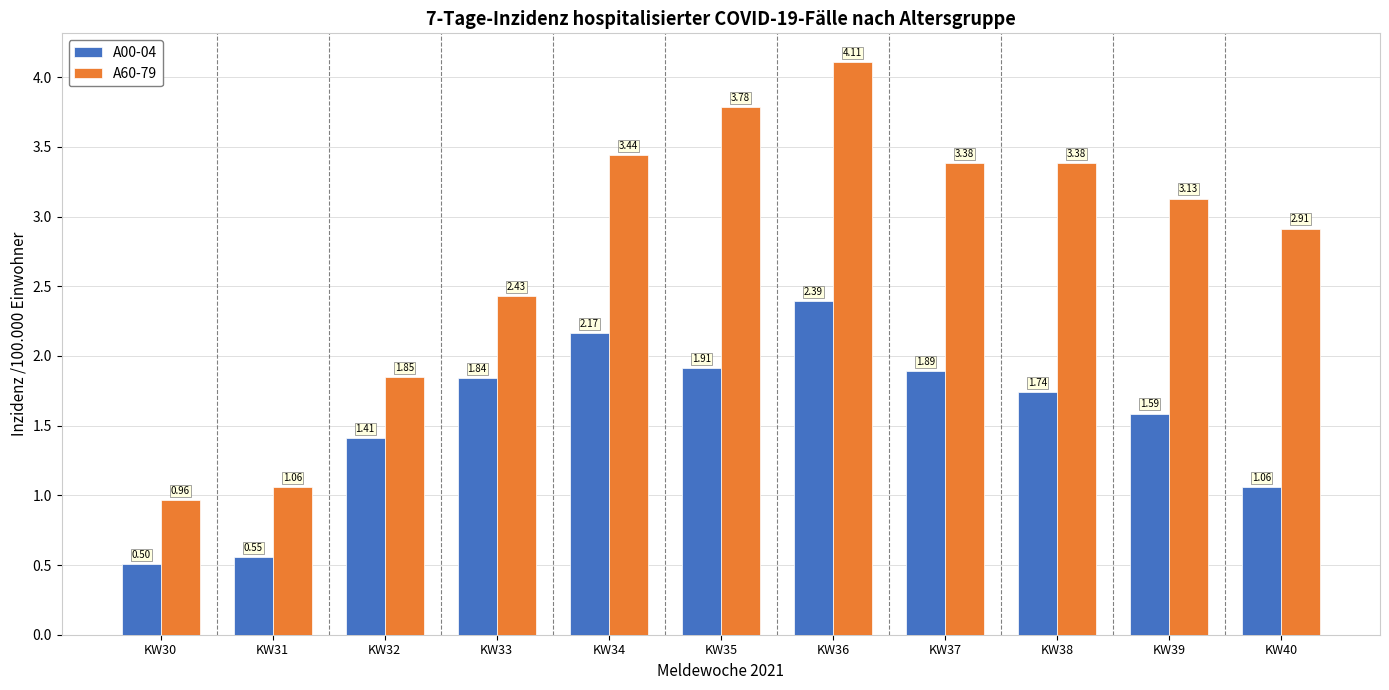

The value of A00-04 at KW39 is 2.2. True or false?

False